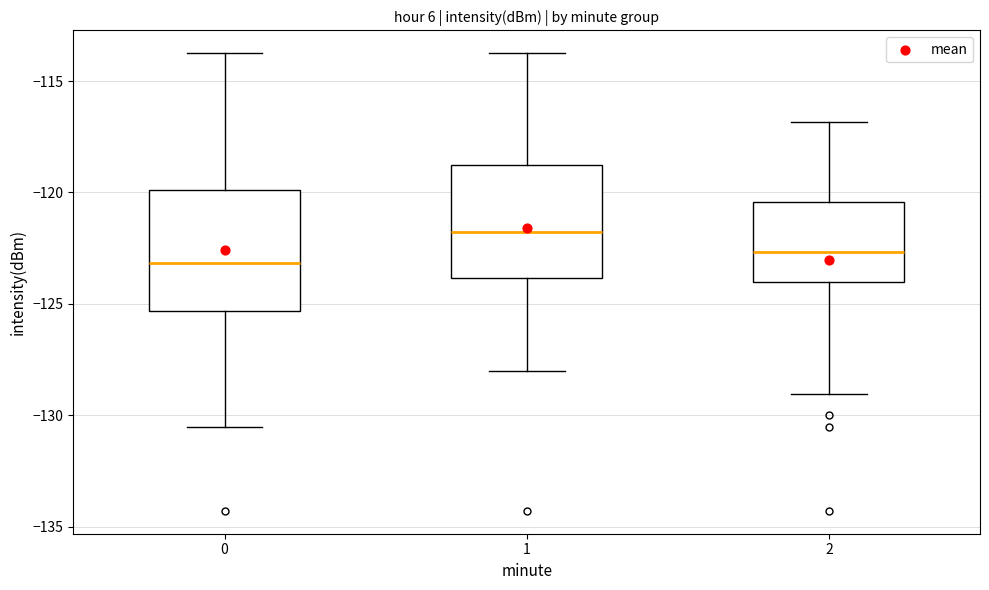

Reading left to right, transcribe this box plot: for each box, give where its median line is, the range the box spans, and where its two whiskers end, as read against the y-axis. The values are not printed on the chart, so give them approximately, as read against the axis.

0: median -123.0, box -125.5 to -120.0, whiskers -130.5 to -113.5
1: median -122.0, box -124.0 to -119.0, whiskers -128.0 to -113.5
2: median -122.5, box -124.0 to -120.5, whiskers -129.0 to -117.0